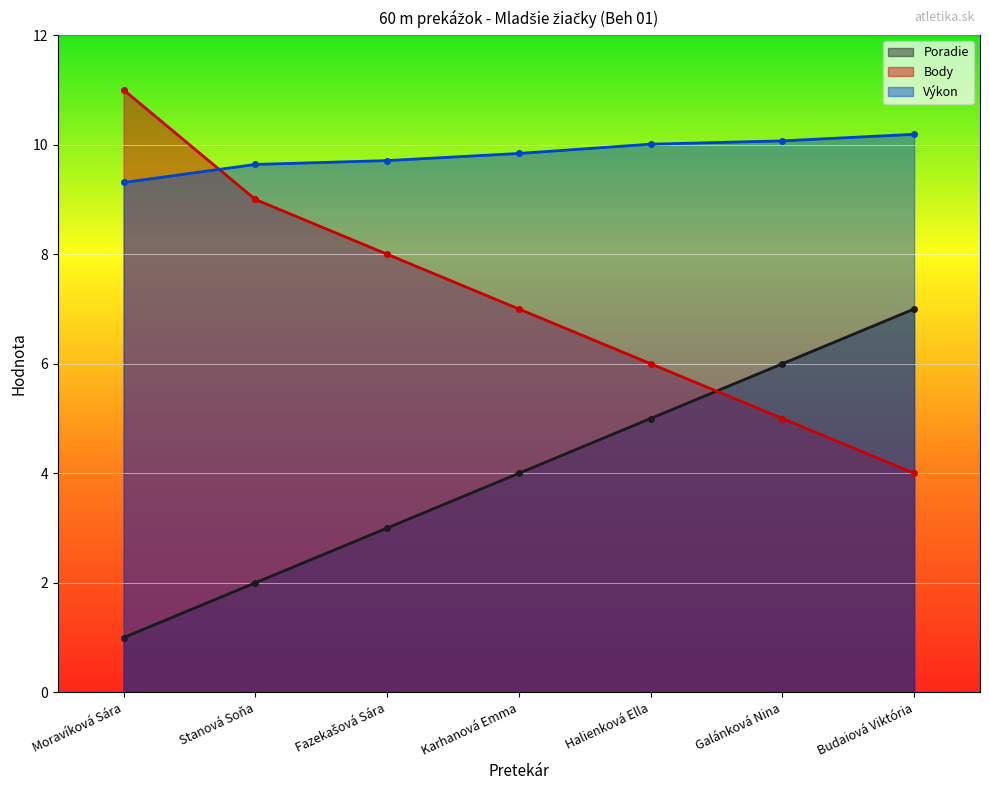

At which category is the sum across all series the highest?

Moravíková Sára